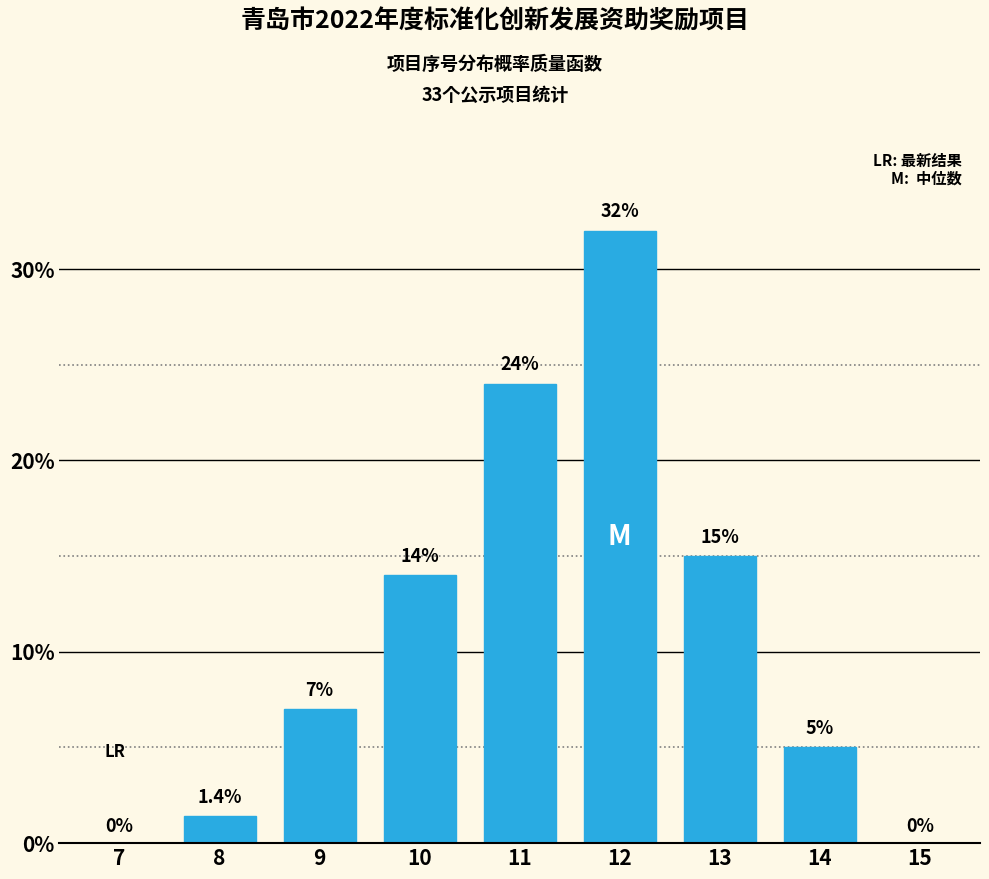

Reading left to right, what are all the values shown in this chart?

7=0.0	8=1.4	9=7.0	10=14.0	11=24.0	12=32.0	13=15.0	14=5.0	15=0.0